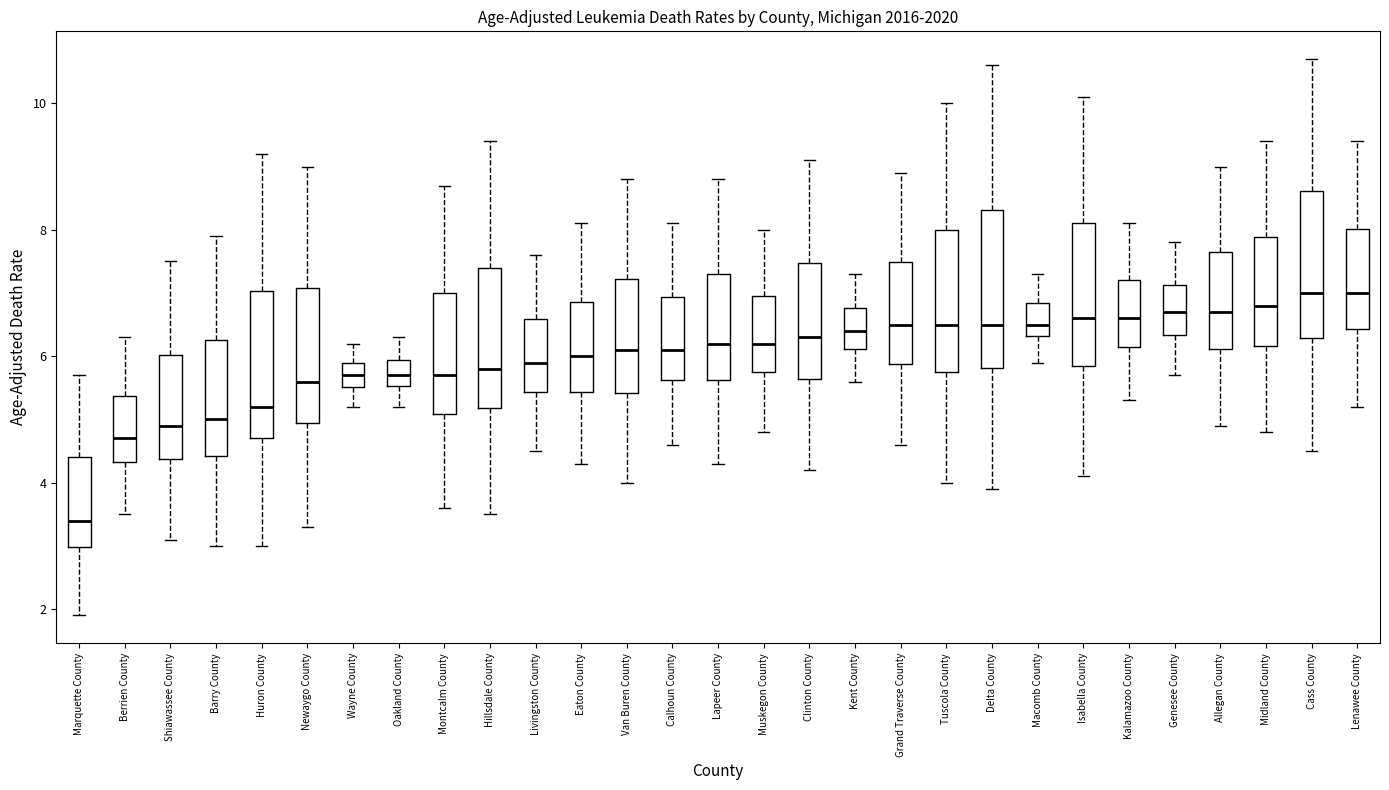

Reading left to right, read every box against the y-axis: the position of its median line, the range the box covers, and the ends of its whiskers. The values are not printed on the chart, so give them approximately, as read against the axis.

Marquette County: median 3.4, box 3.0 to 4.4, whiskers 2.0 to 5.8
Berrien County: median 4.8, box 4.4 to 5.4, whiskers 3.6 to 6.4
Shiawassee County: median 5.0, box 4.4 to 6.0, whiskers 3.2 to 7.6
Barry County: median 5.0, box 4.4 to 6.2, whiskers 3.0 to 8.0
Huron County: median 5.2, box 4.8 to 7.0, whiskers 3.0 to 9.2
Newaygo County: median 5.6, box 5.0 to 7.0, whiskers 3.4 to 9.0
Wayne County: median 5.8 (inside the box), box 5.6 to 5.8, whiskers 5.2 to 6.2
Oakland County: median 5.8, box 5.6 to 6.0, whiskers 5.2 to 6.4
Montcalm County: median 5.8, box 5.0 to 7.0, whiskers 3.6 to 8.8
Hillsdale County: median 5.8, box 5.2 to 7.4, whiskers 3.6 to 9.4
Livingston County: median 6.0, box 5.4 to 6.6, whiskers 4.6 to 7.6
Eaton County: median 6.0, box 5.4 to 6.8, whiskers 4.4 to 8.2
Van Buren County: median 6.2, box 5.4 to 7.2, whiskers 4.0 to 8.8
Calhoun County: median 6.2, box 5.6 to 7.0, whiskers 4.6 to 8.2
Lapeer County: median 6.2, box 5.6 to 7.4, whiskers 4.4 to 8.8
Muskegon County: median 6.2, box 5.8 to 7.0, whiskers 4.8 to 8.0
Clinton County: median 6.4, box 5.6 to 7.4, whiskers 4.2 to 9.2
Kent County: median 6.4, box 6.2 to 6.8, whiskers 5.6 to 7.4
Grand Traverse County: median 6.6, box 5.8 to 7.4, whiskers 4.6 to 9.0
Tuscola County: median 6.6, box 5.8 to 8.0, whiskers 4.0 to 10.0
Delta County: median 6.6, box 5.8 to 8.4, whiskers 4.0 to 10.6
Macomb County: median 6.6, box 6.4 to 6.8, whiskers 6.0 to 7.4
Isabella County: median 6.6, box 5.8 to 8.2, whiskers 4.2 to 10.2
Kalamazoo County: median 6.6, box 6.2 to 7.2, whiskers 5.4 to 8.2
Genesee County: median 6.8, box 6.4 to 7.2, whiskers 5.8 to 7.8
Allegan County: median 6.8, box 6.2 to 7.6, whiskers 5.0 to 9.0
Midland County: median 6.8, box 6.2 to 7.8, whiskers 4.8 to 9.4
Cass County: median 7.0, box 6.2 to 8.6, whiskers 4.6 to 10.8
Lenawee County: median 7.0, box 6.4 to 8.0, whiskers 5.2 to 9.4